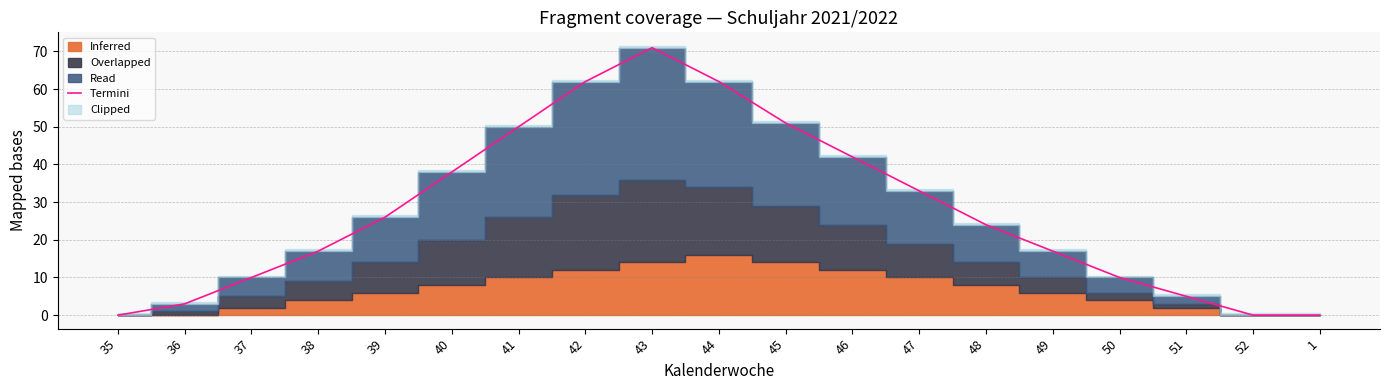

The value of Termini at 50 is 5. True or false?

False